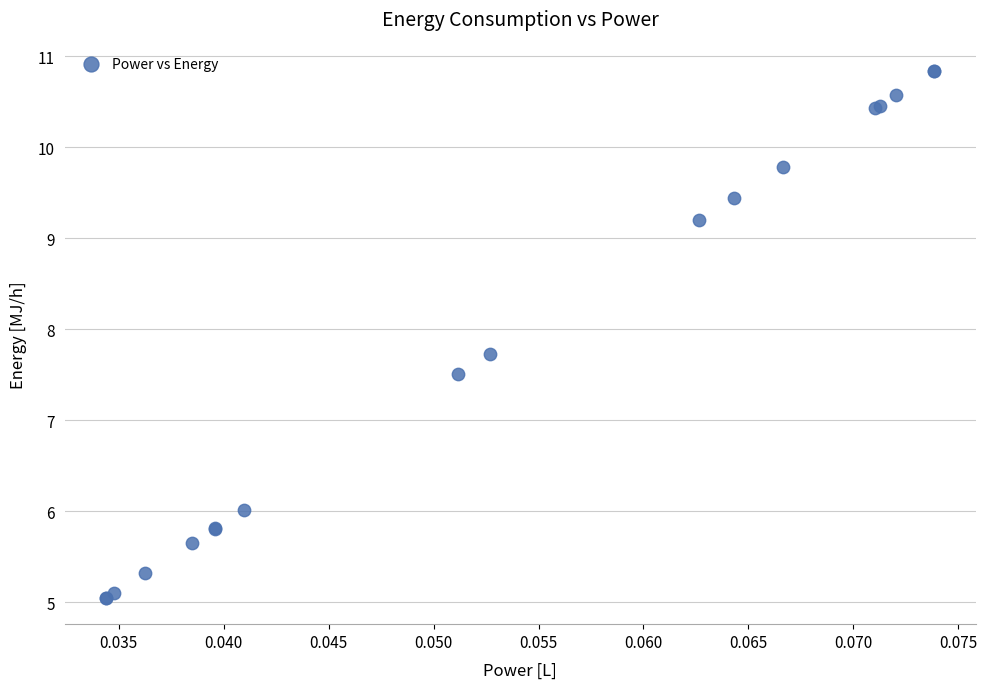

What Y value in the scatter plot is closest to 7?

7.5